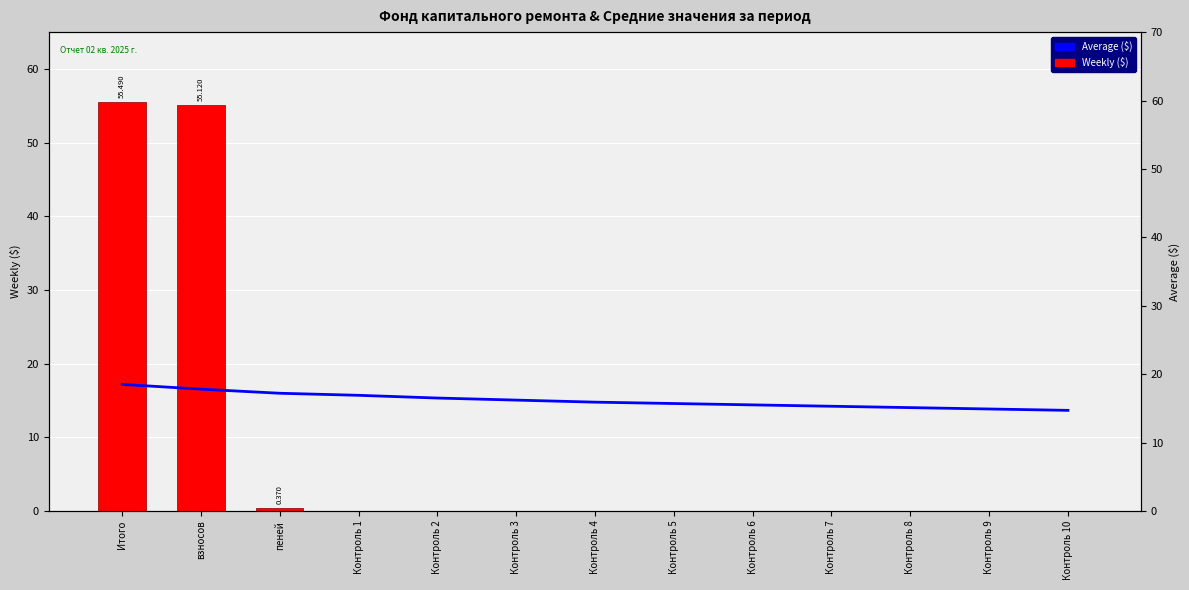

What are all the series names shown in the legend?

Weekly ($), Average ($)